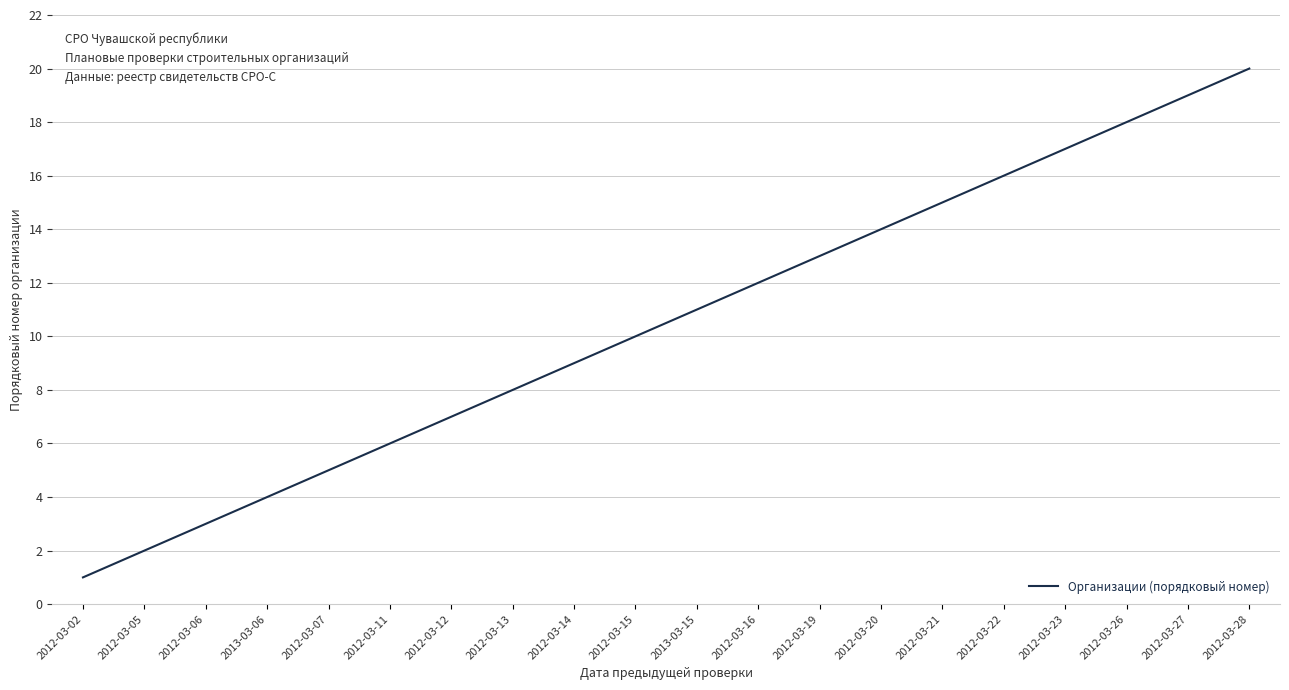

True or false: there are more than 1 points higher than both neighbors.

False